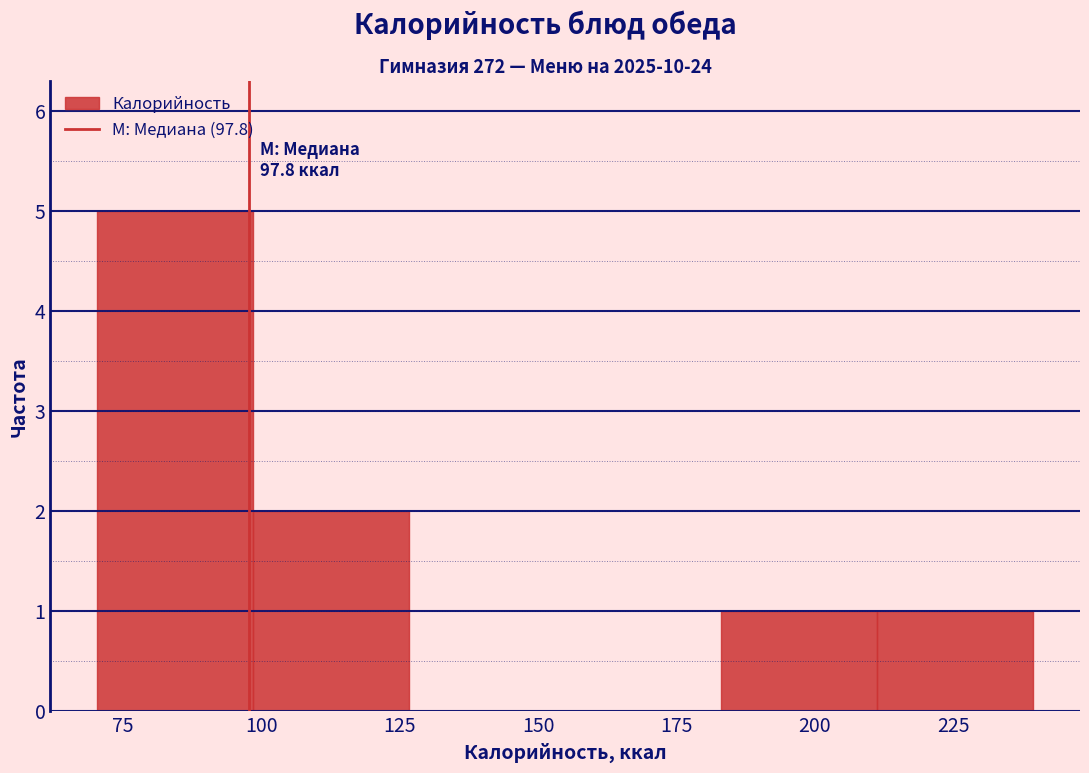

Which range on the x-axis has the tallest bar?

70 to 100